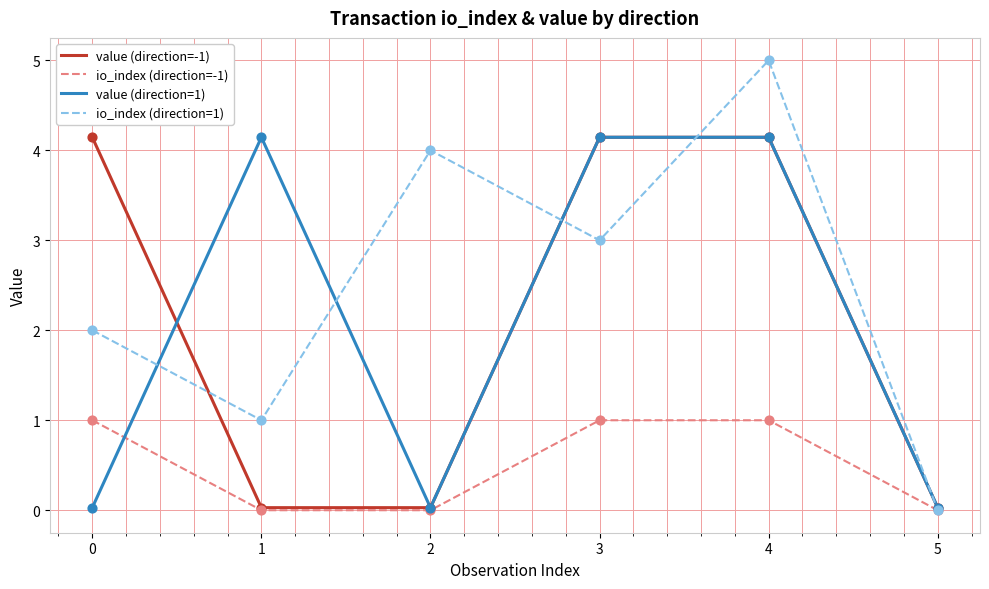

What are all the series names shown in the legend?

value (direction=-1), io_index (direction=-1), value (direction=1), io_index (direction=1)